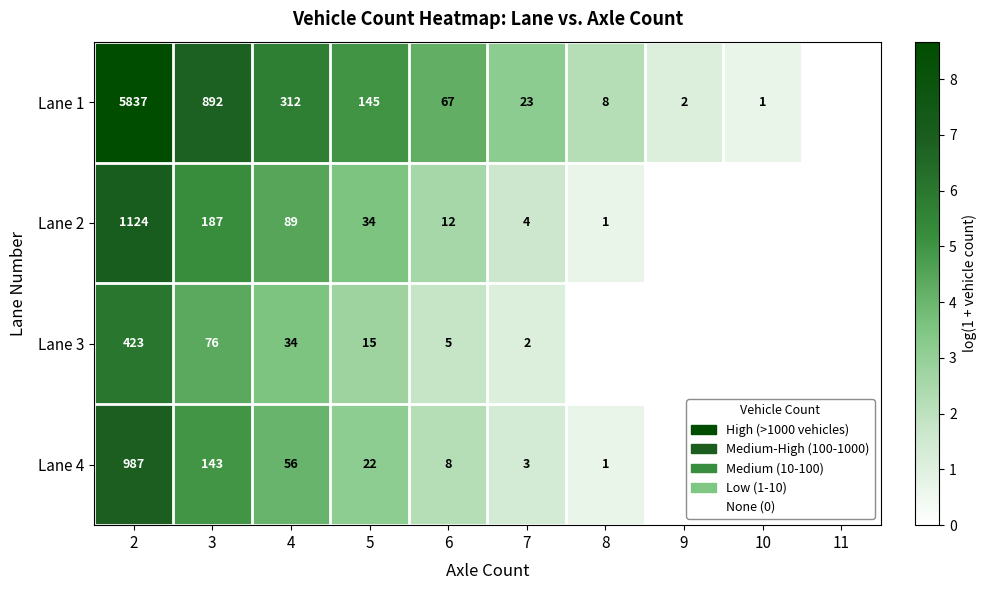

True or false: Lane 4 has a value of 143 at 3.

True